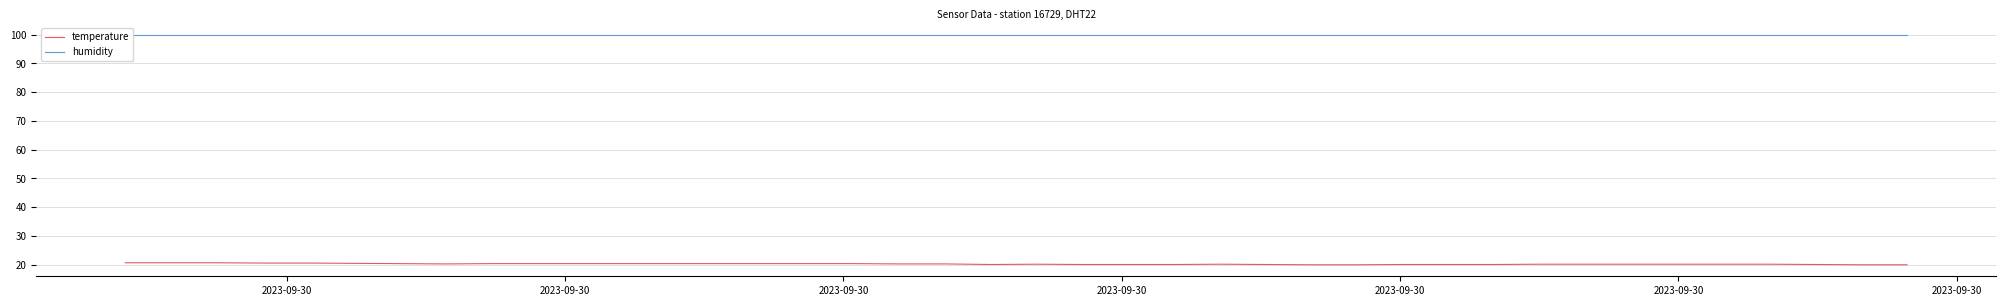

Count the number of data series in this chart.

2